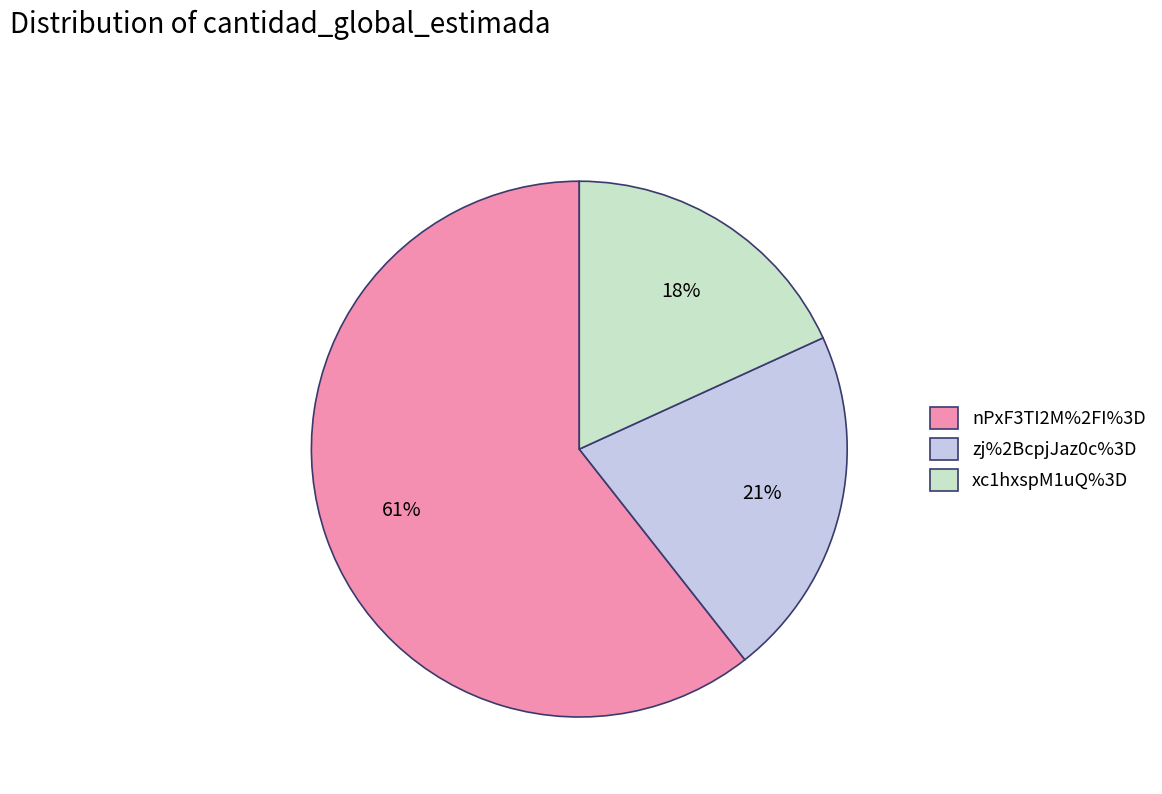

Which slice is the smallest?

xc1hxspM1uQ%3D